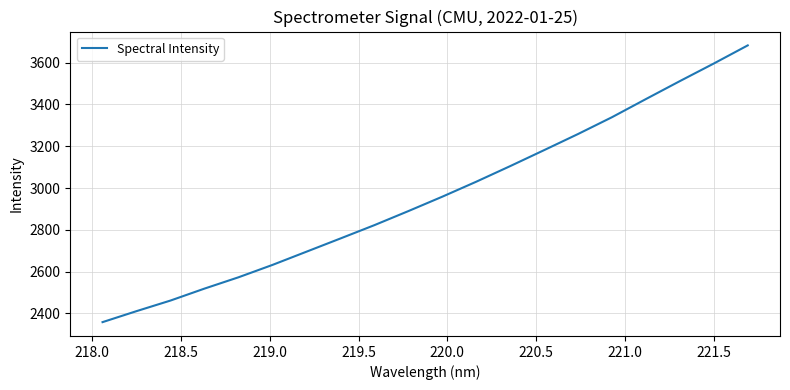

What is the minimum value shown in the chart?

2358.5